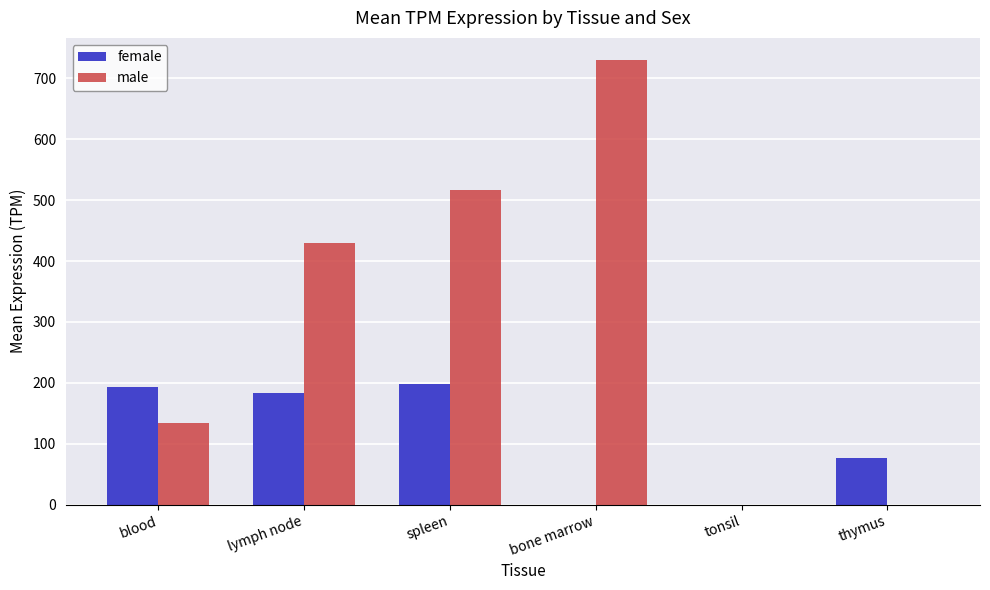

How many male values are between 0 and 517?

5